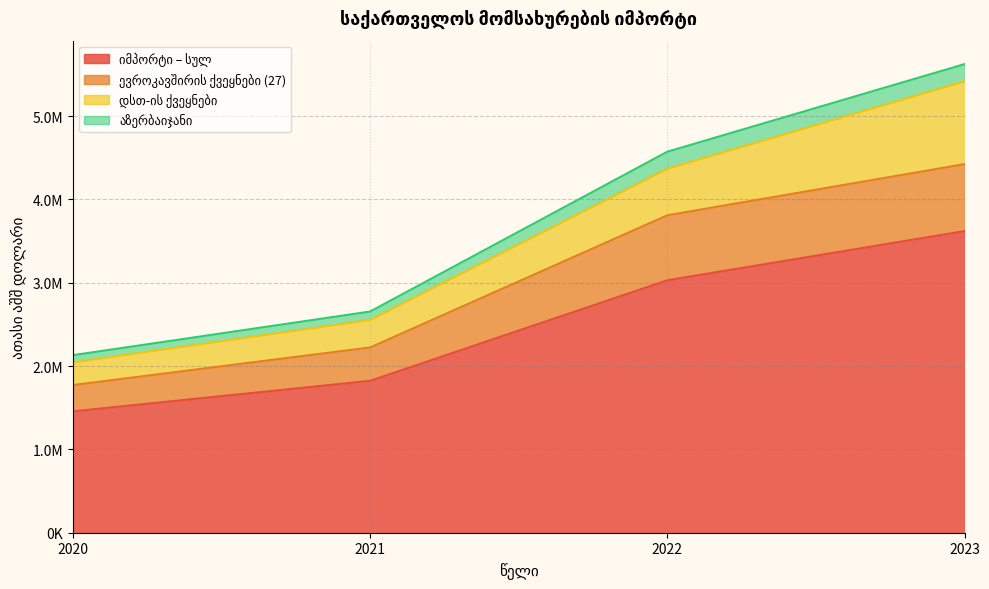

The 2020 series shows 86487.1 at აზერბაიჯანი. True or false?

True